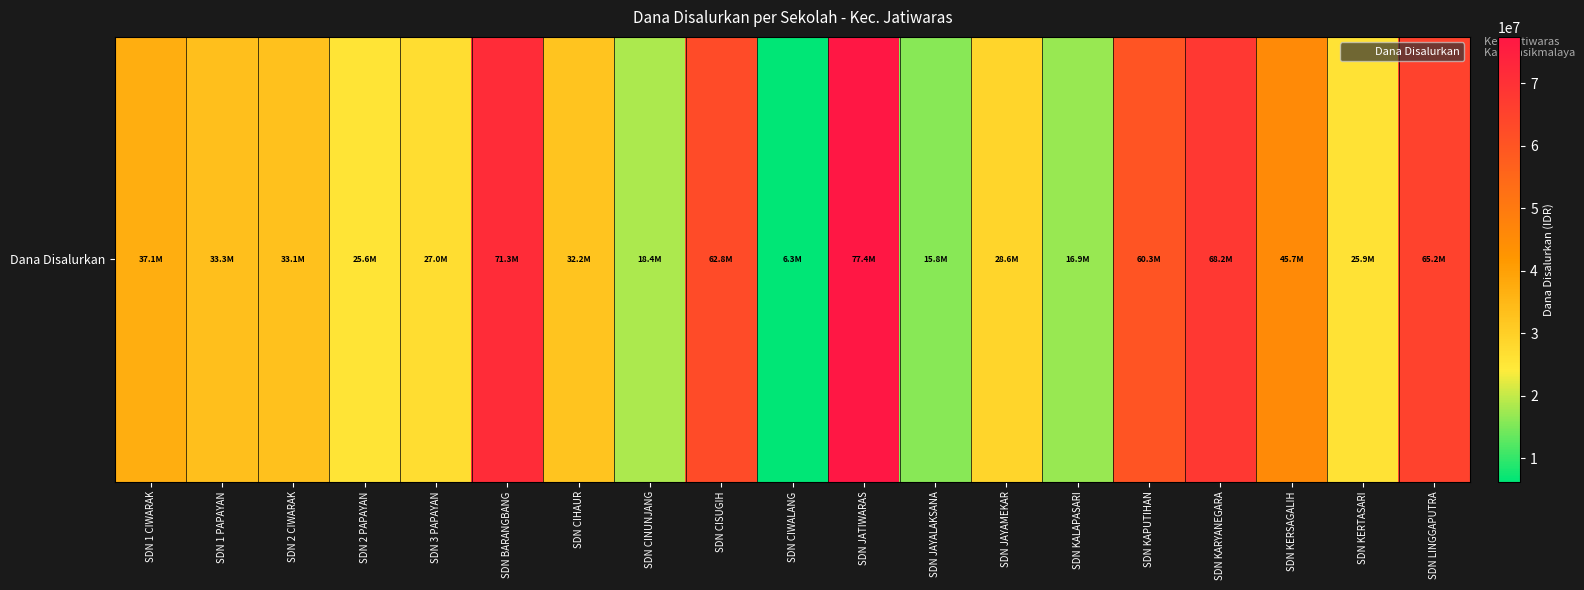

Rank the categories by value from lowest to highest.

SDN CIWALANG, SDN JAYALAKSANA, SDN KALAPASARI, SDN CINUNJANG, SDN 2 PAPAYAN, SDN KERTASARI, SDN 3 PAPAYAN, SDN JAYAMEKAR, SDN CIHAUR, SDN 2 CIWARAK, SDN 1 PAPAYAN, SDN 1 CIWARAK, SDN KERSAGALIH, SDN KAPUTIHAN, SDN CISUGIH, SDN LINGGAPUTRA, SDN KARYANEGARA, SDN BARANGBANG, SDN JATIWARAS